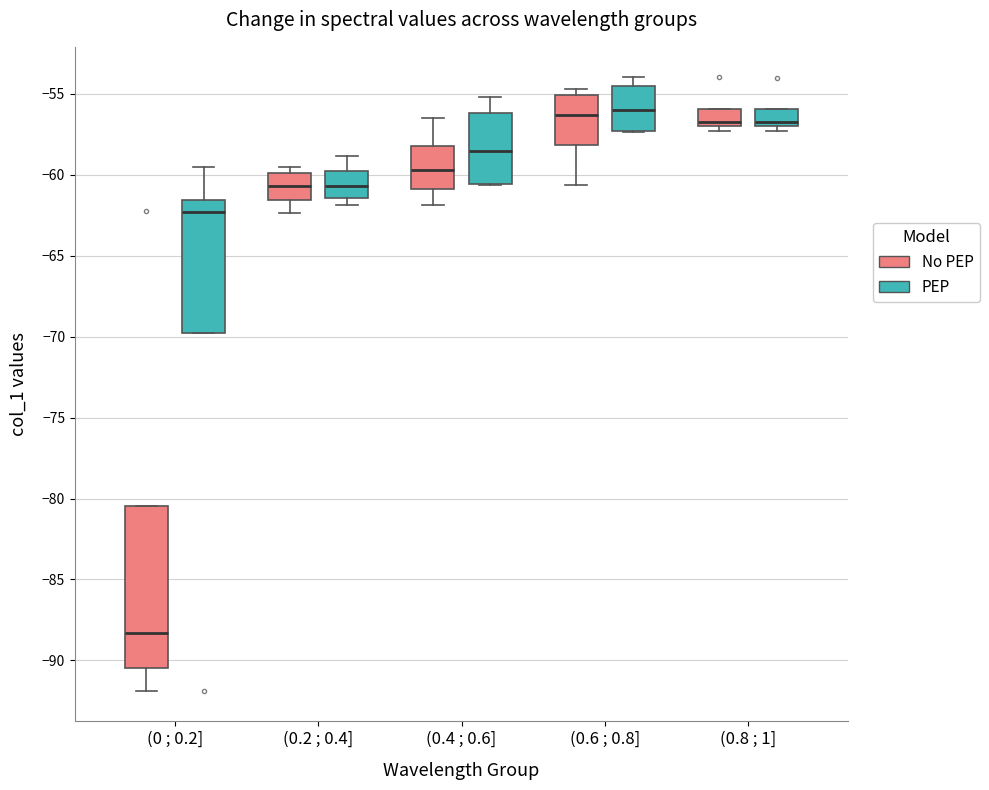

Which box is the tallest, from its lower edge to its upper edge?

(0 ; 0.2] (No PEP)